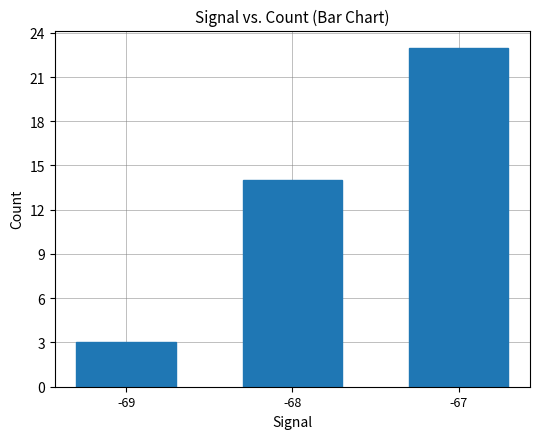

Rank the categories by value from lowest to highest.

-69, -68, -67